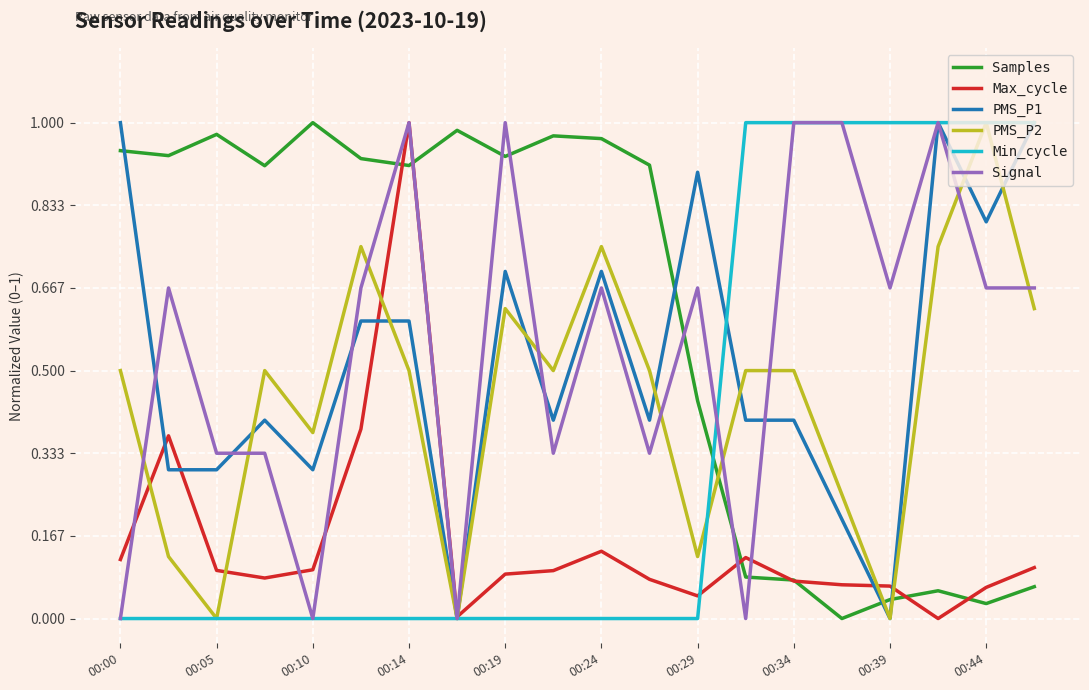

How many intersections are there between PMS_P2 and Samples?

3